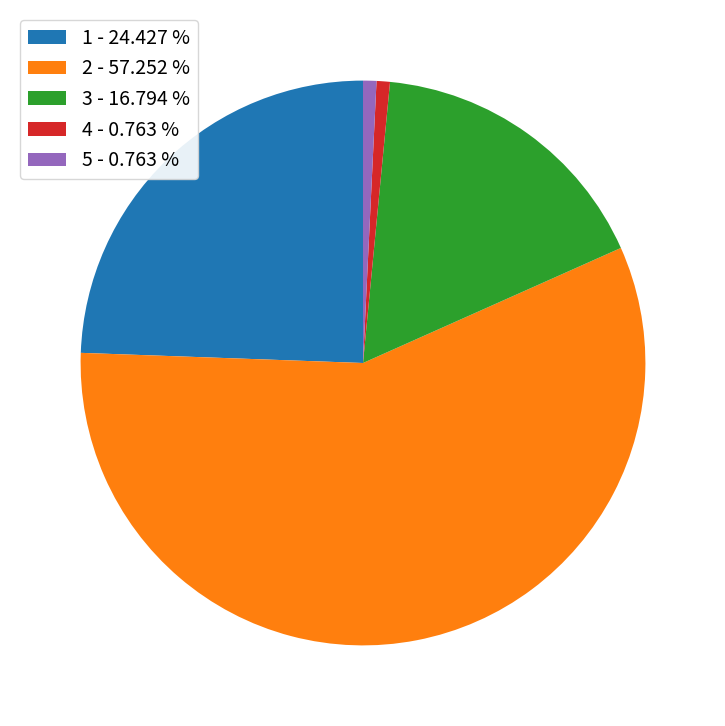

Does any single category account for the majority?

Yes